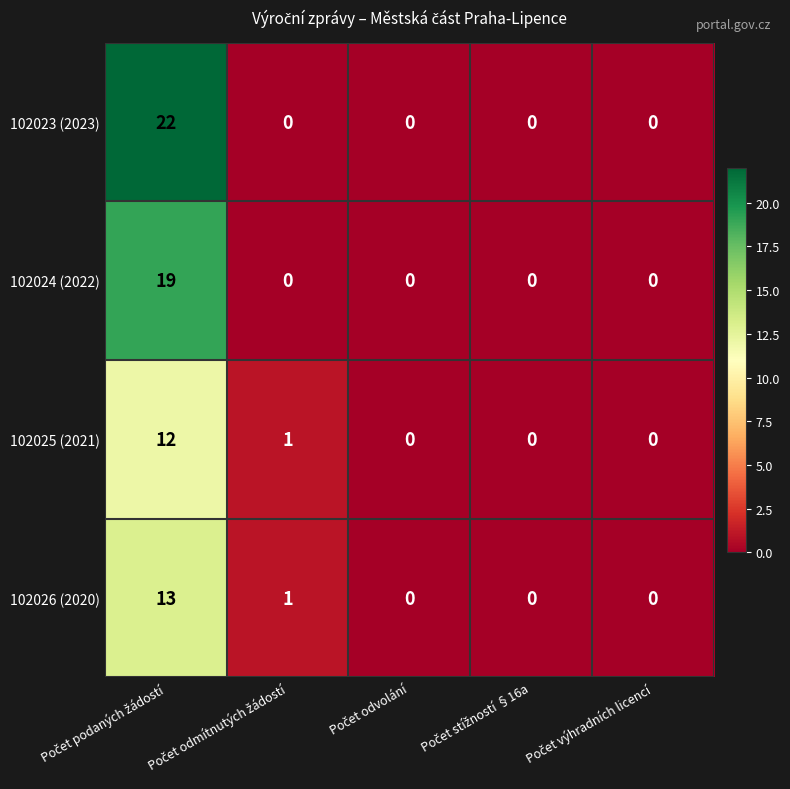

Which series has the widest spread of values?

102023 (2023)